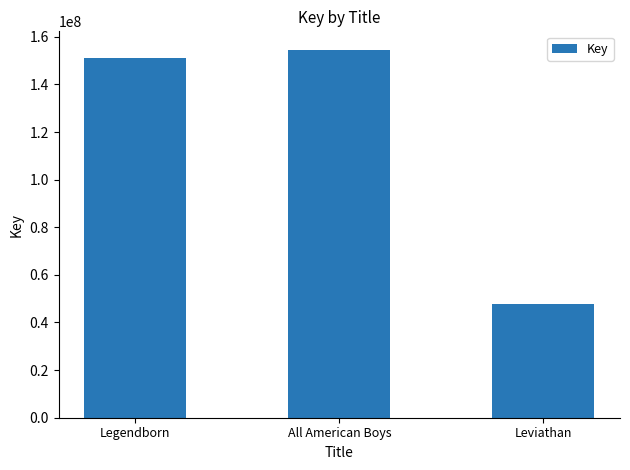

What is the smallest value displayed?

47860103